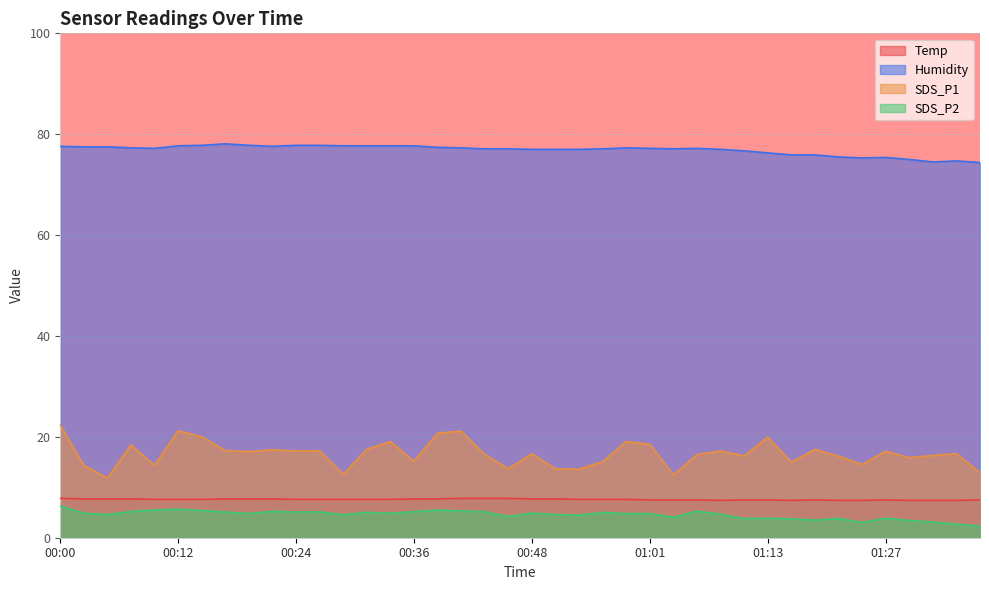

Where is the first local minimum for SDS_P2?

00:05